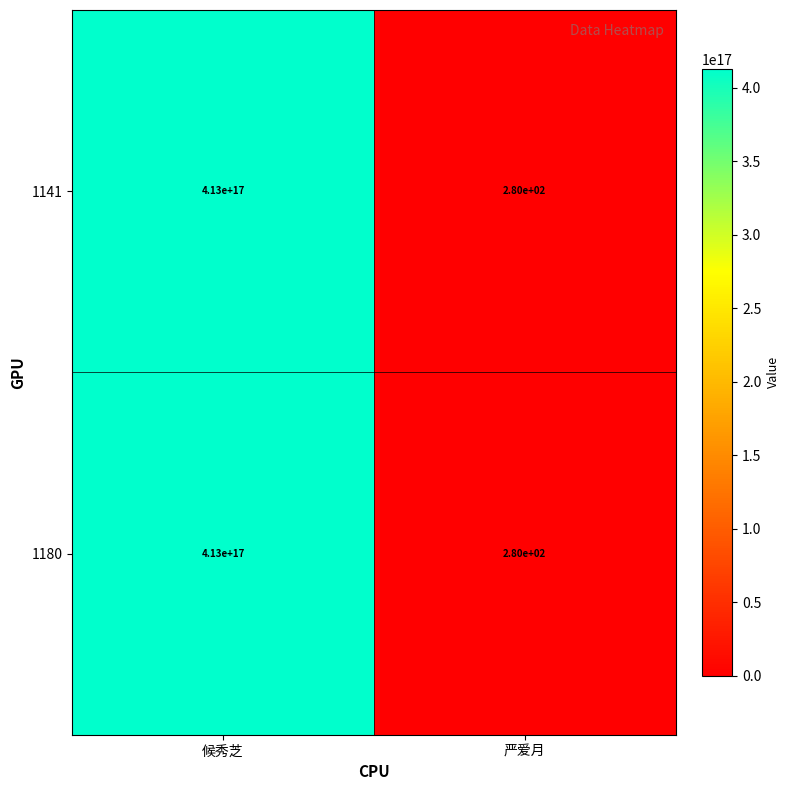

True or false: 1141 has a value of 556158102751833600 at 候秀芝.

False